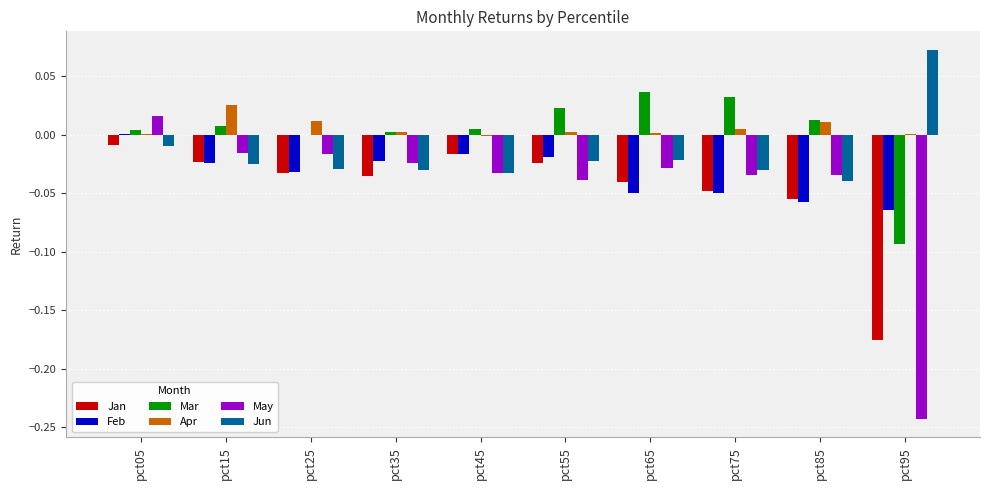

The value of Jun at pct75 is -0.0. True or false?

True